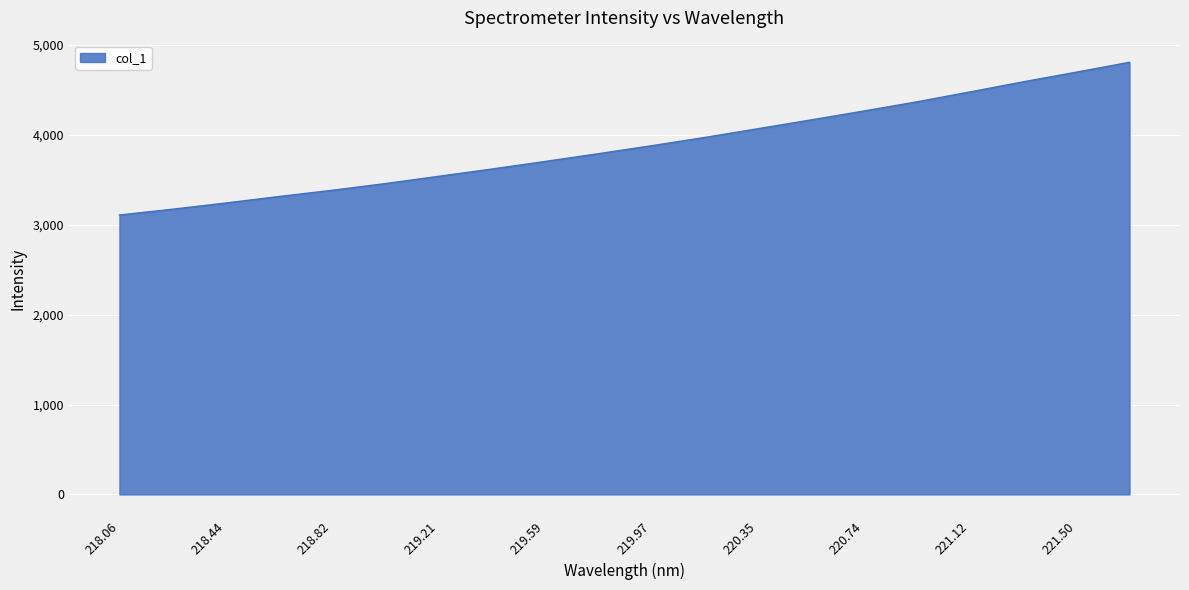

What is the minimum value shown in the chart?

3107.8